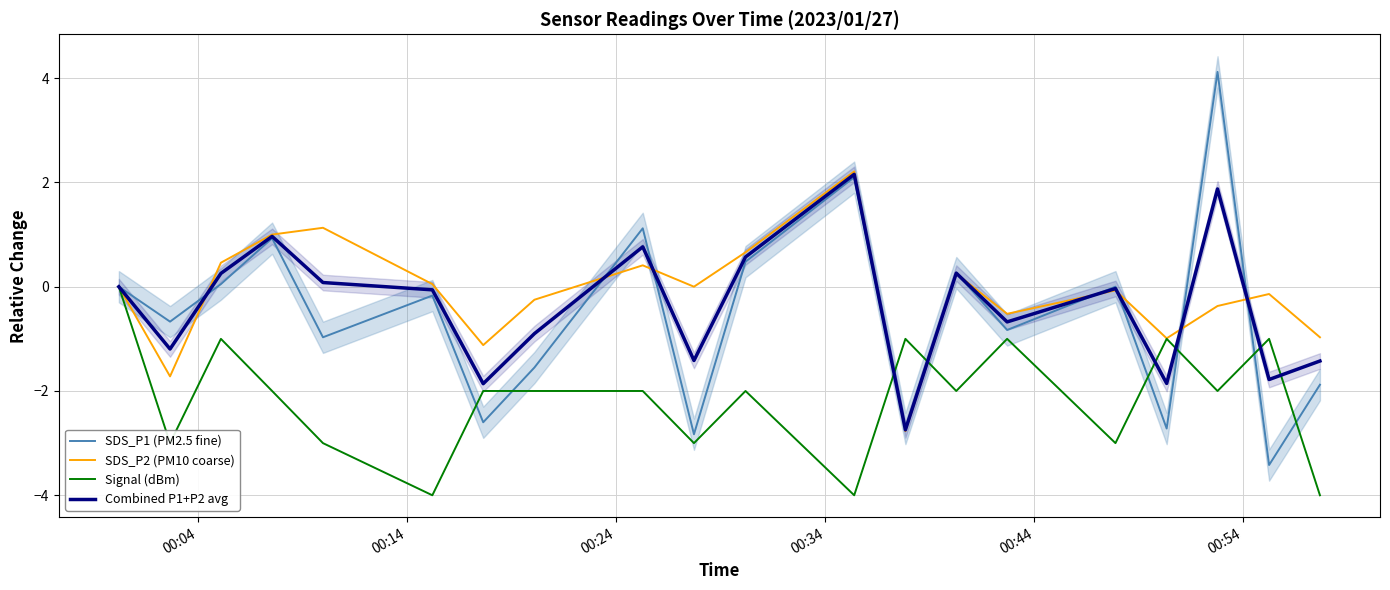

What is the lowest value of the Signal (dBm) series?

-4.0